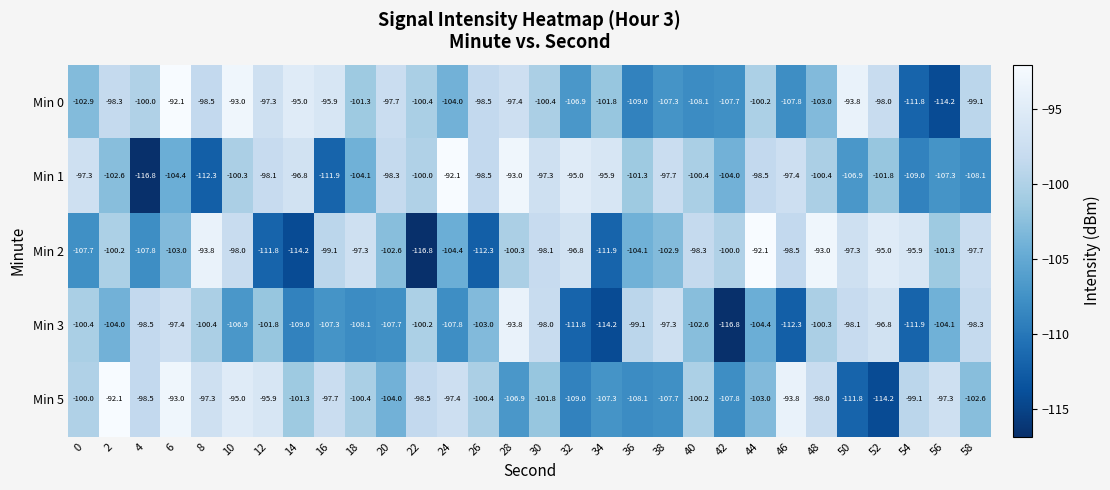

At which category is the sum across all series the highest?

6